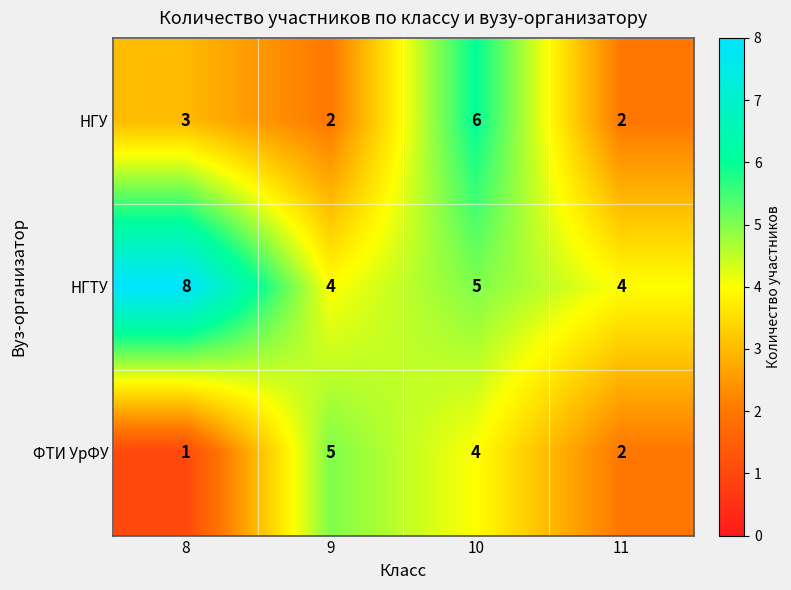

The НГТУ series shows 5 at 10. True or false?

True